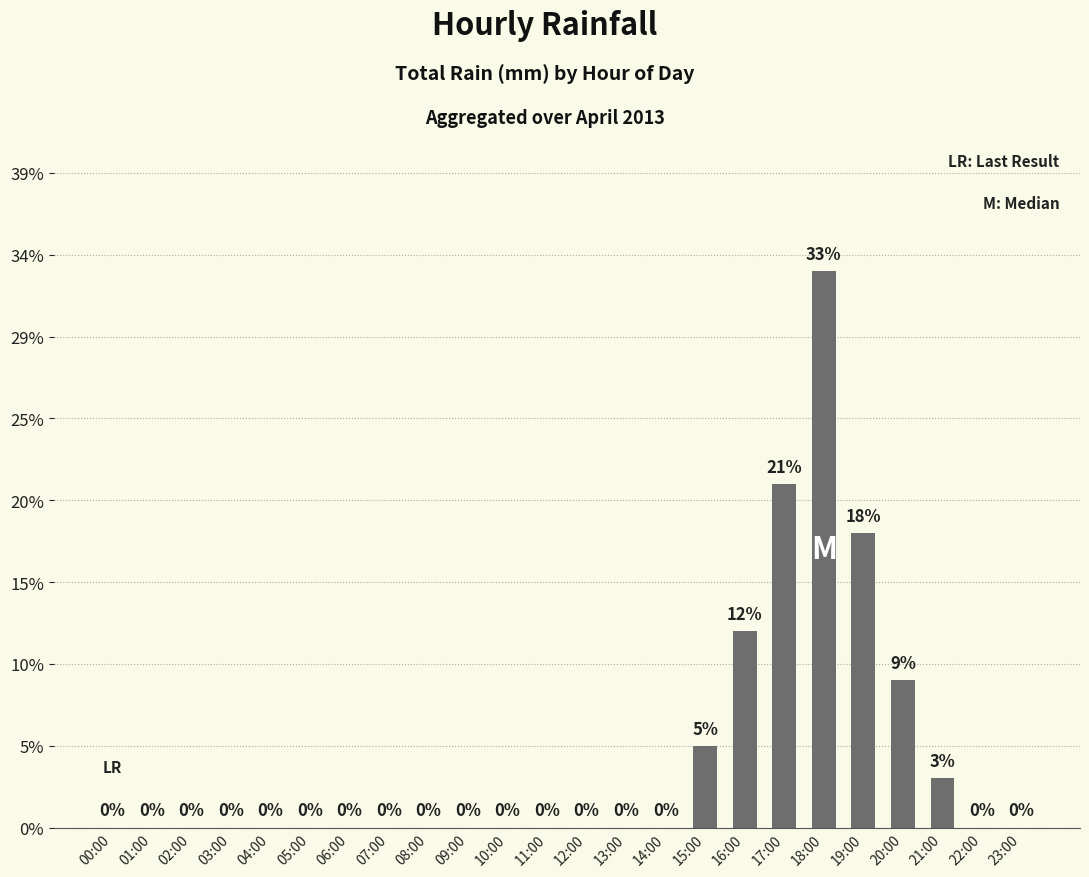

Are the bars horizontal?

No